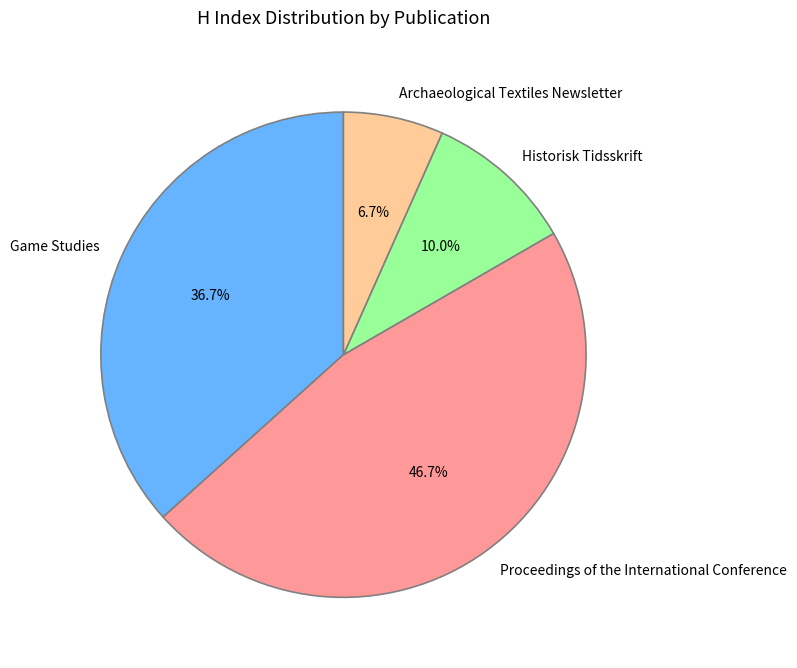

Which slice is the largest?

Proceedings of the International Conference